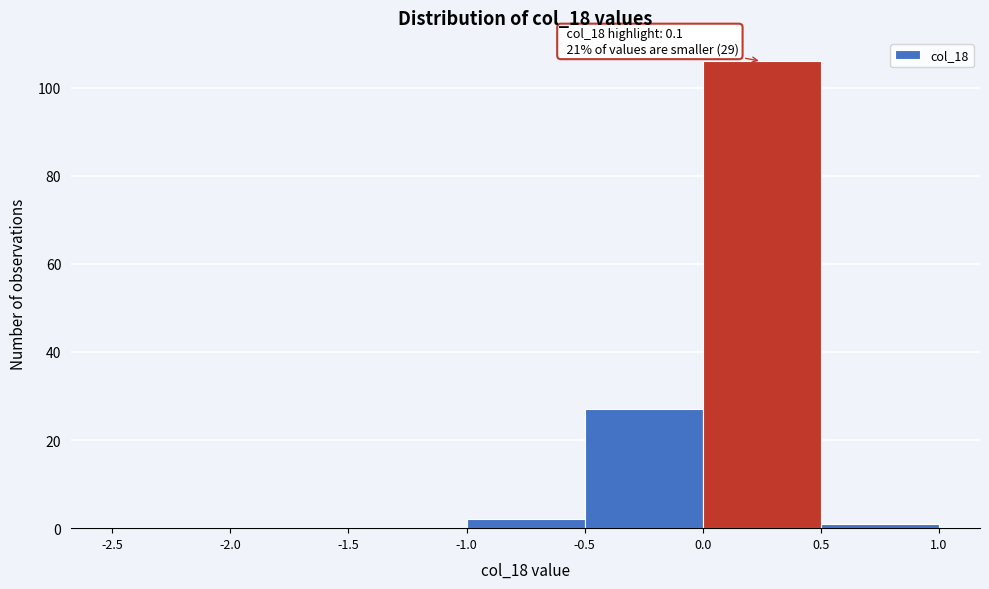

Over which range of the x-axis is the bar tallest?

0.0 to 0.5